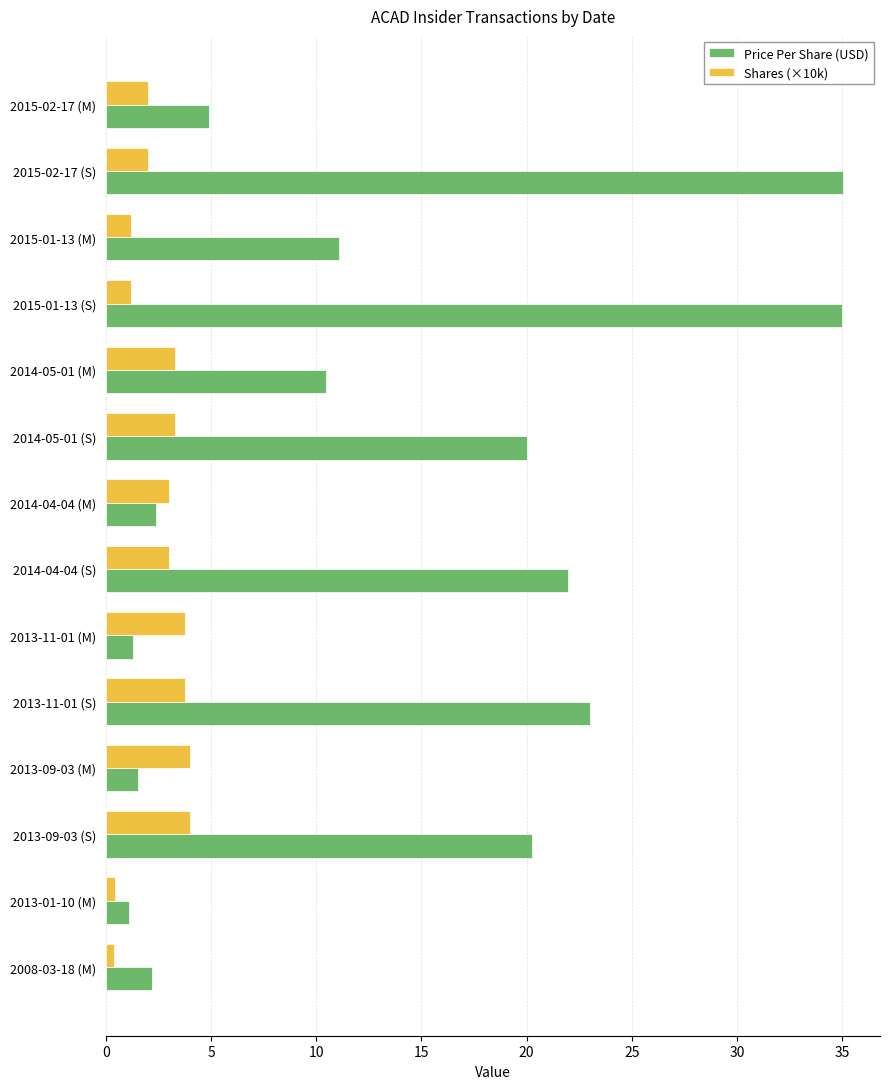

At which category is the sum across all series the highest?

2015-02-17 (S)